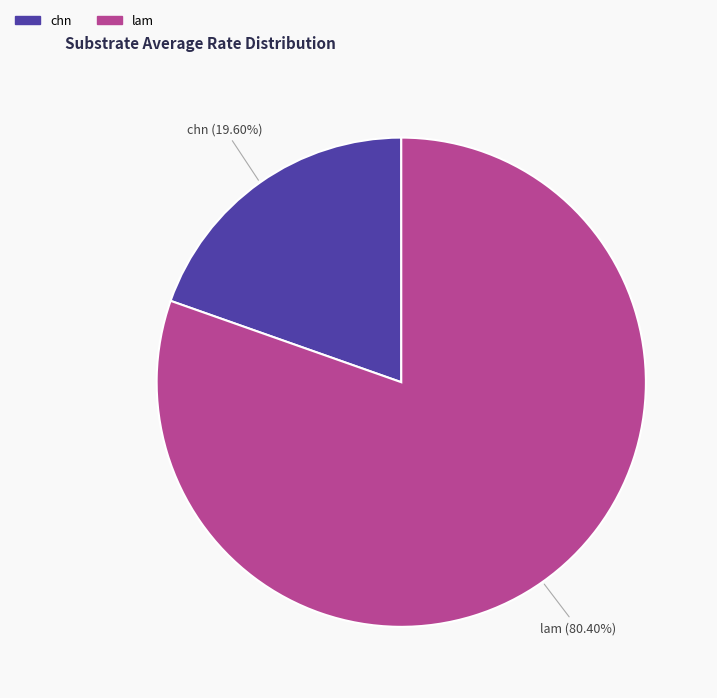

Is there a majority slice in this chart?

Yes